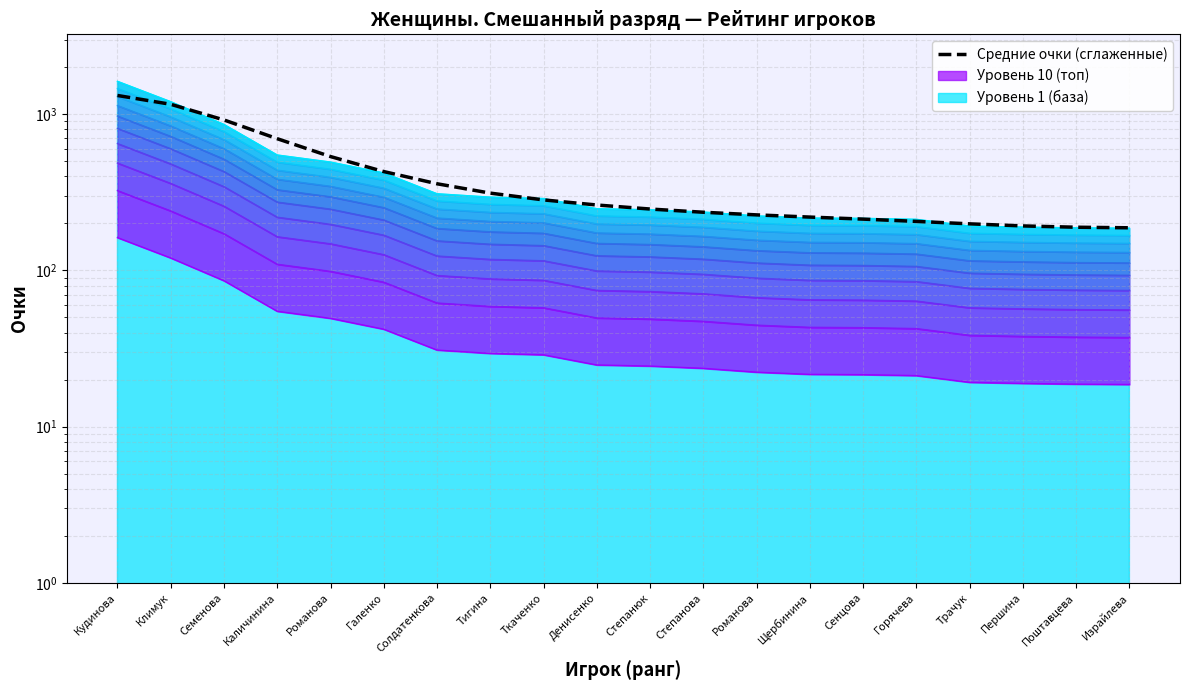

What is the change in value from Степанюк to Першина?

-54.4